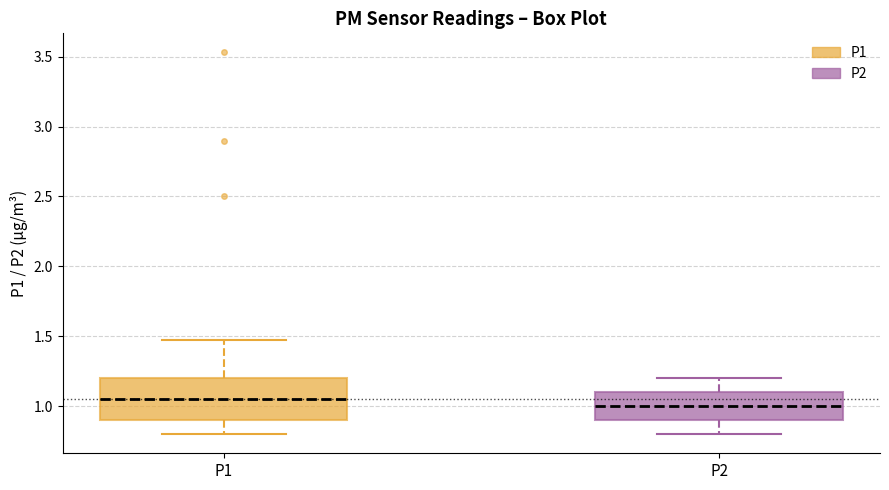

Which box has the highest median line?

P1